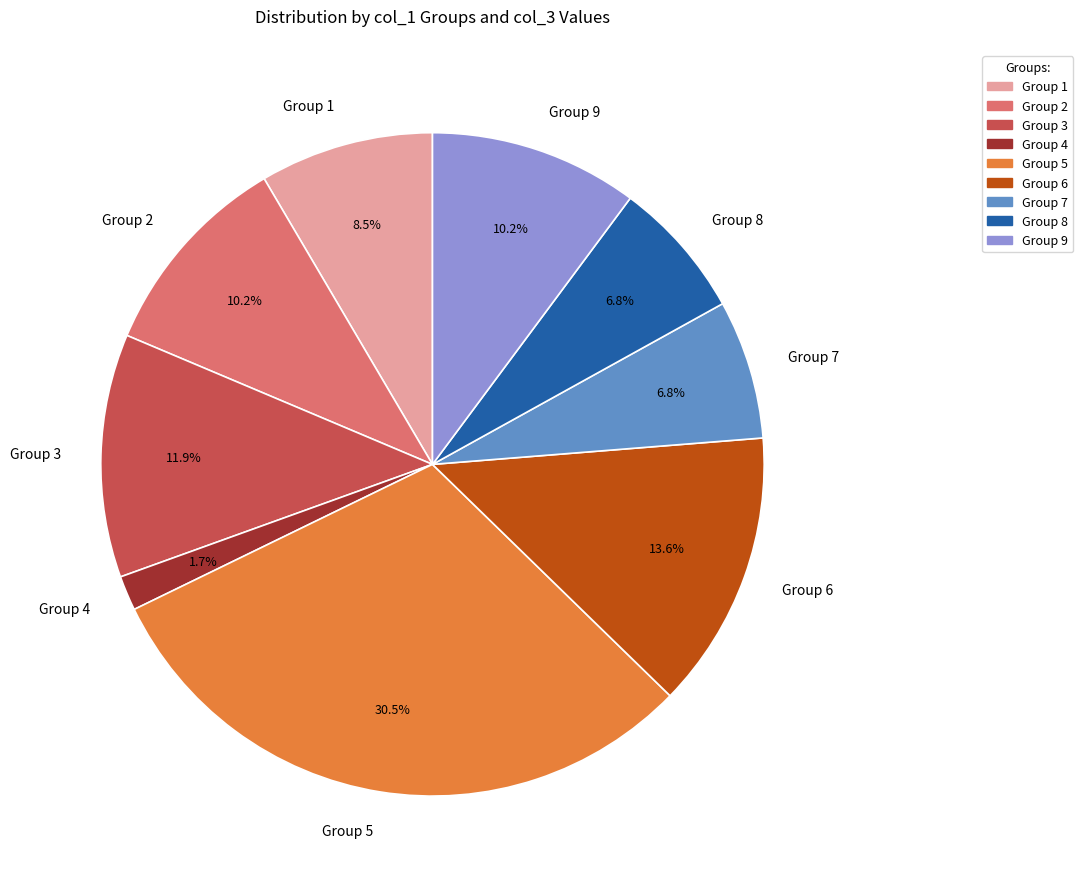

Count the number of slices in the pie.

9